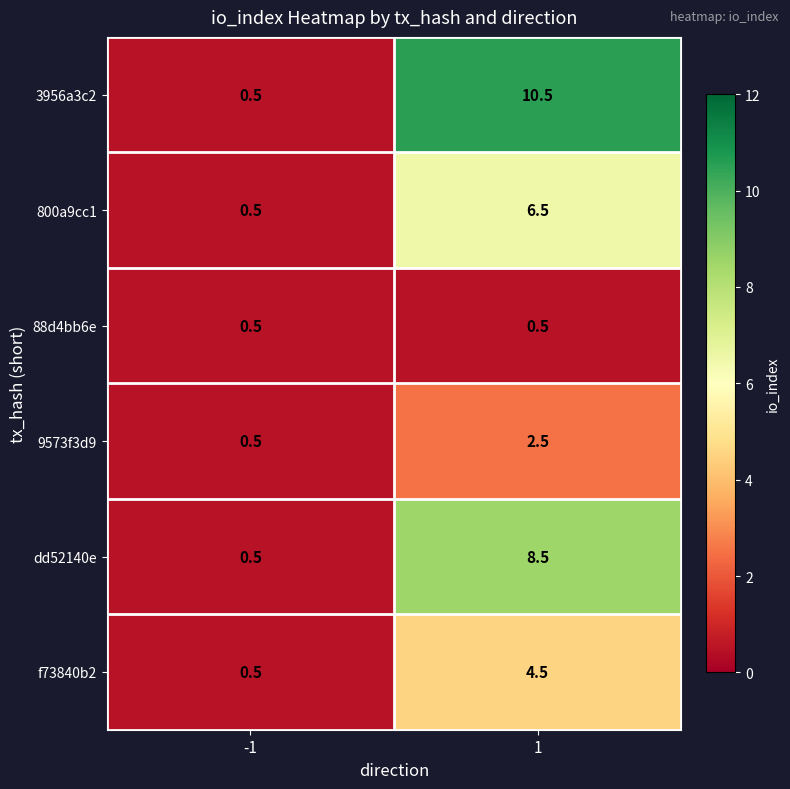

Reading left to right, extract all data points from this chart.

3956a3c2: 0.5	10.5
800a9cc1: 0.5	6.5
88d4bb6e: 0.5	0.5
9573f3d9: 0.5	2.5
dd52140e: 0.5	8.5
f73840b2: 0.5	4.5